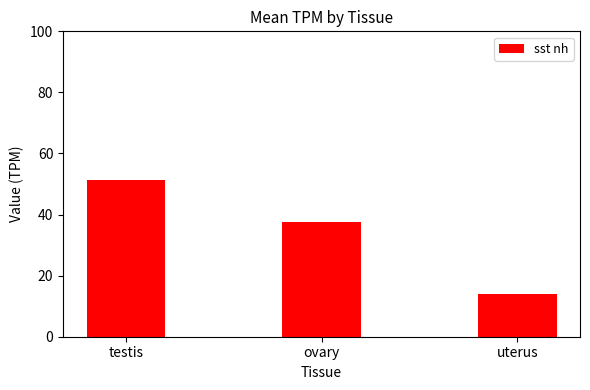

How many data points are above 37?

2